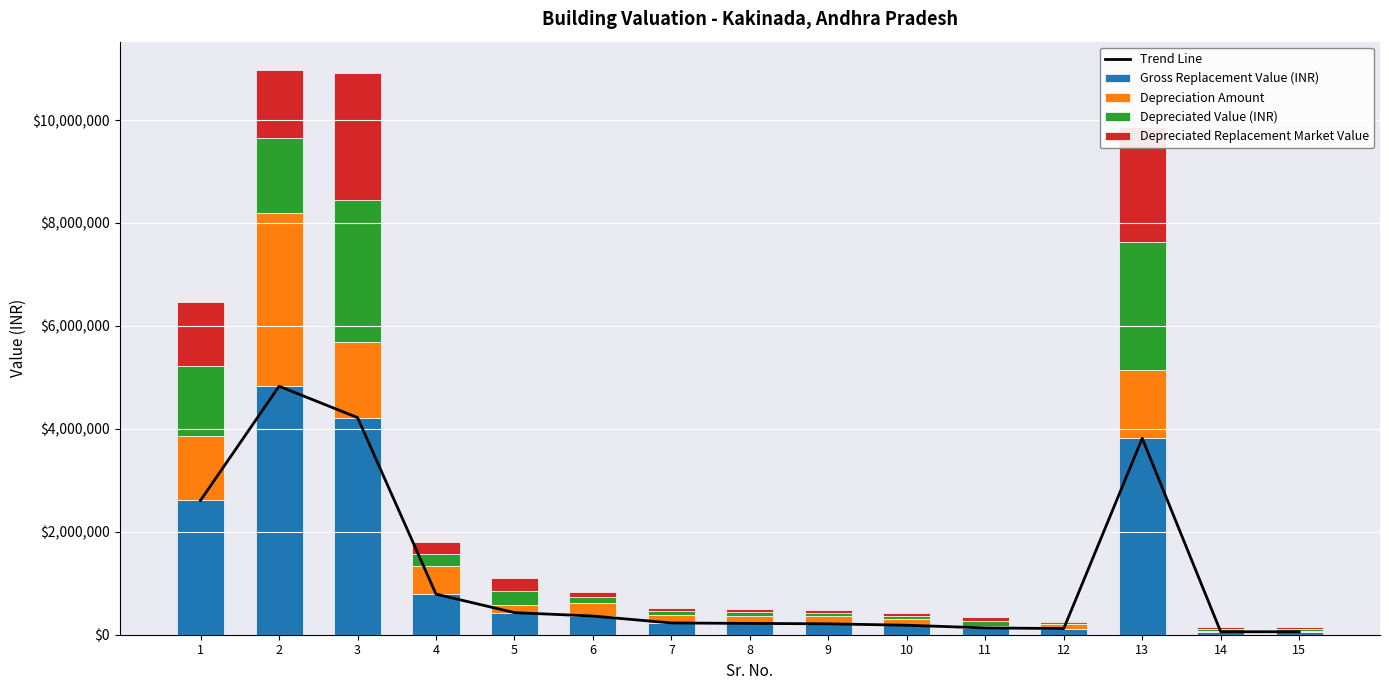

What is the average value of the Gross Replacement Value (INR) series?

1217783.1